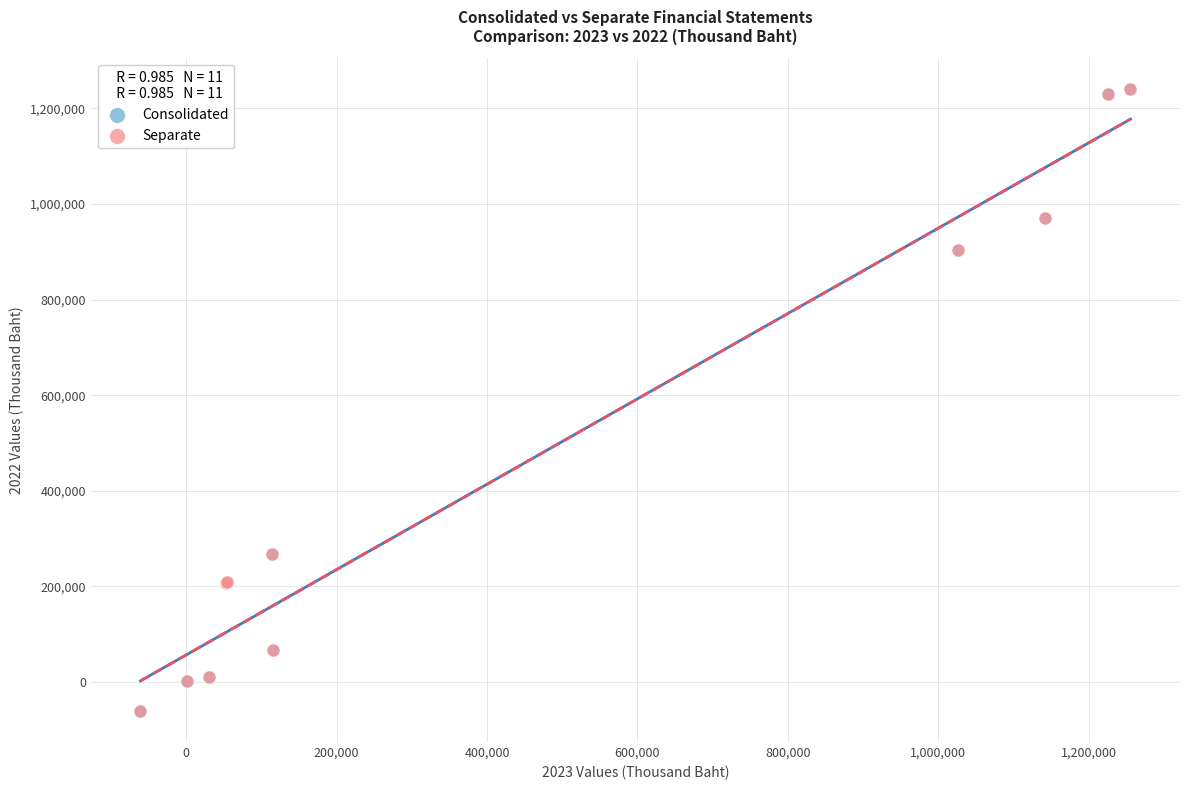

Which series has the largest Y range (max minus min)?

Consolidated